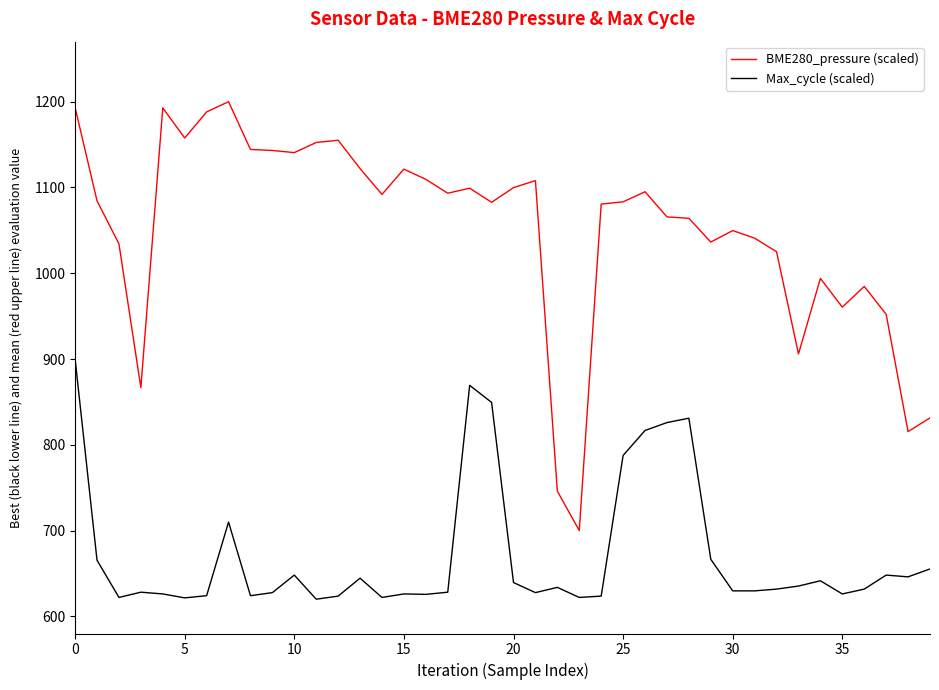

True or false: BME280_pressure (scaled) and Max_cycle (scaled) cross at least once.

False